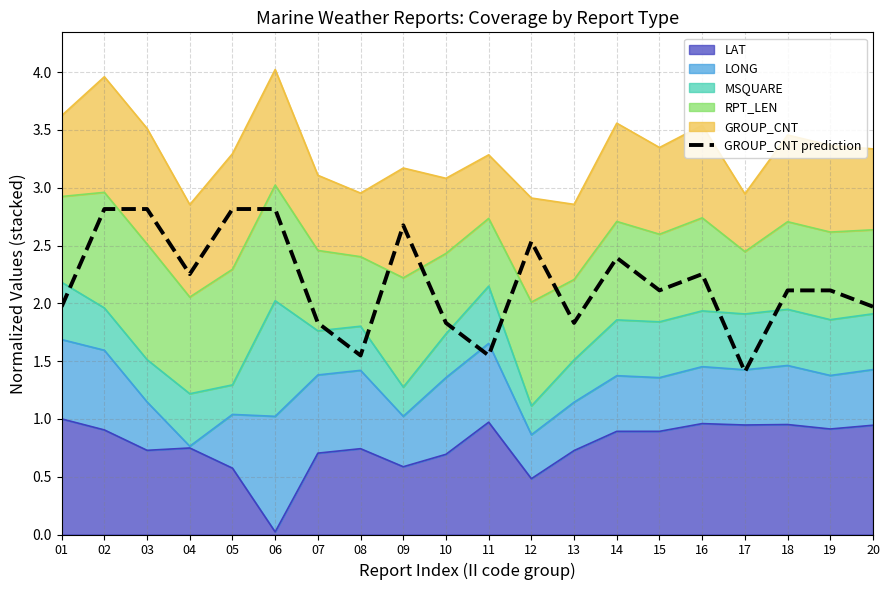

Reading left to right, what are all the values shown in this chart?

2.0	2.8	2.8	2.3	2.8	2.8	1.8	1.5	2.7	1.8	1.5	2.5	1.8	2.4	2.1	2.3	1.4	2.1	2.1	2.0